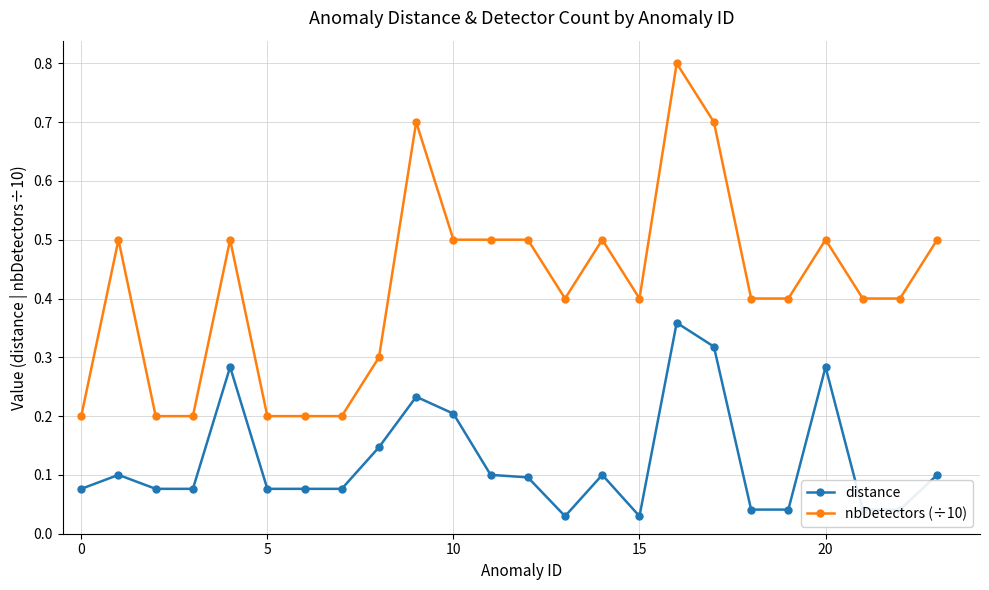

List the series in order of their peak value, highest first.

nbDetectors (÷10), distance